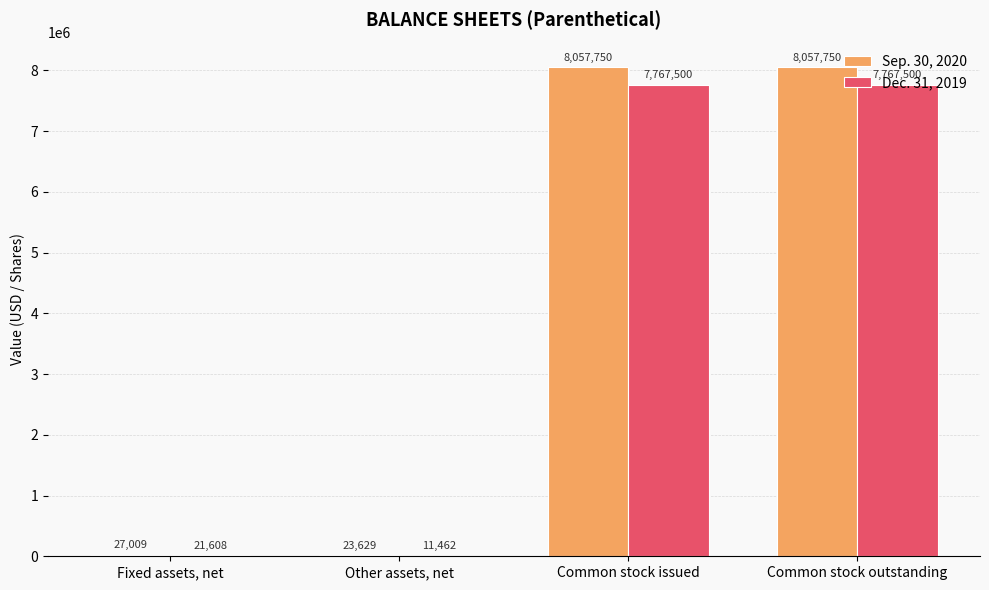

Between Fixed assets, net and Other assets, net, which series saw the biggest shift?

Dec. 31, 2019